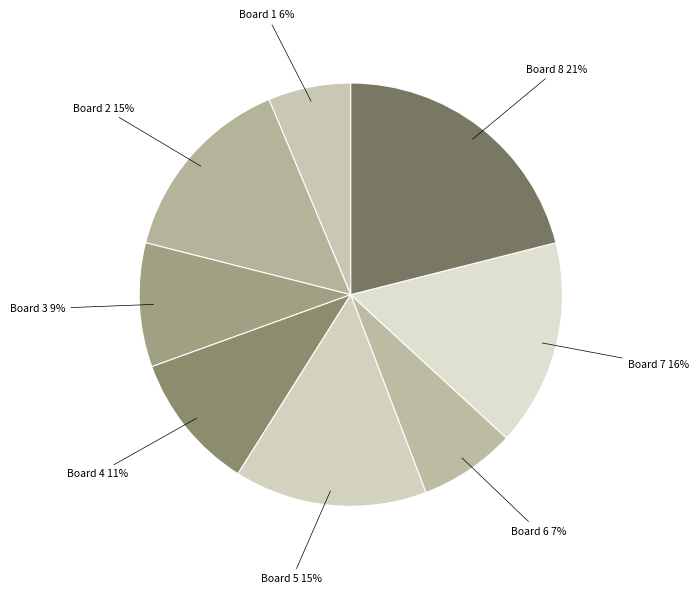

Which category has the smallest portion of the pie?

Board 1